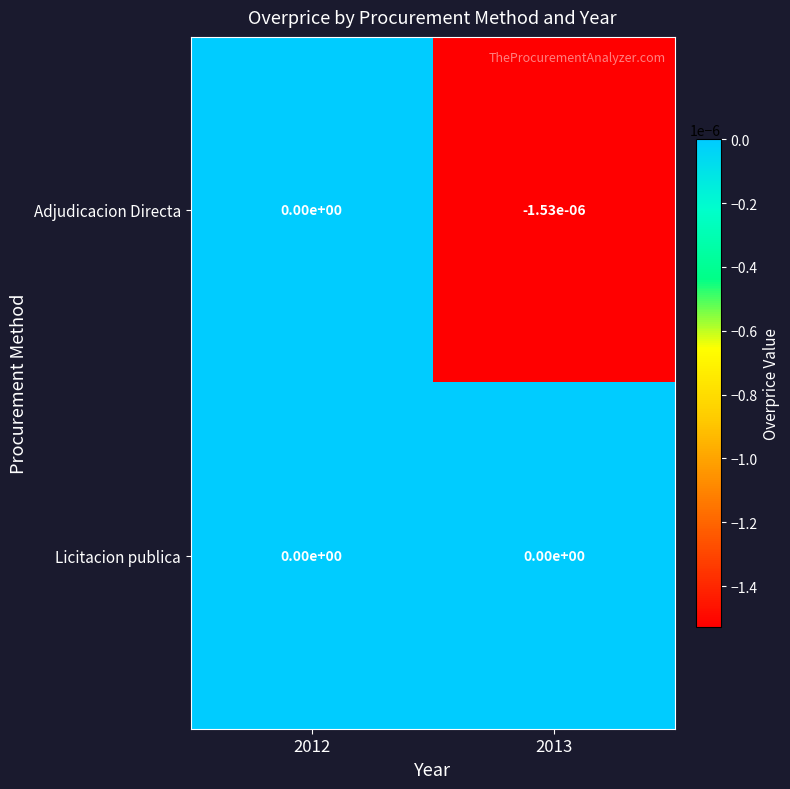

How many distinct data groups are displayed?

2